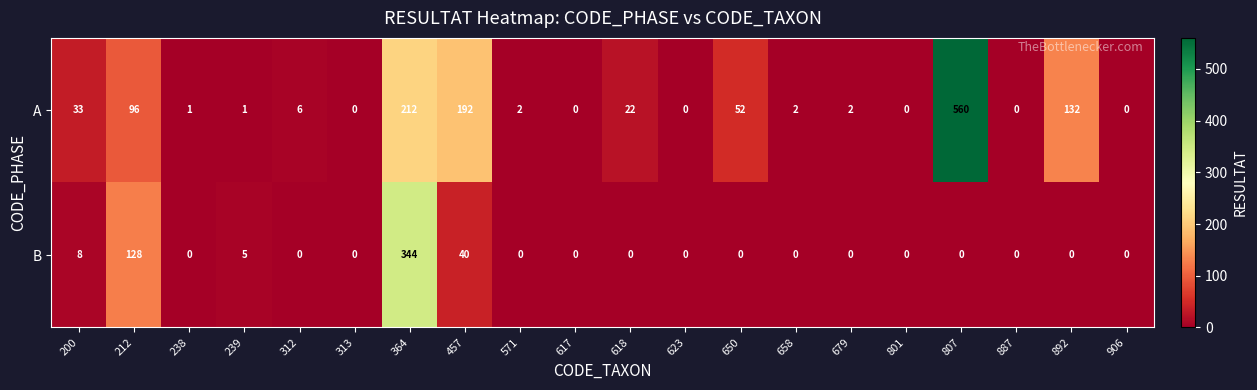

Which series has the largest total across all categories?

A